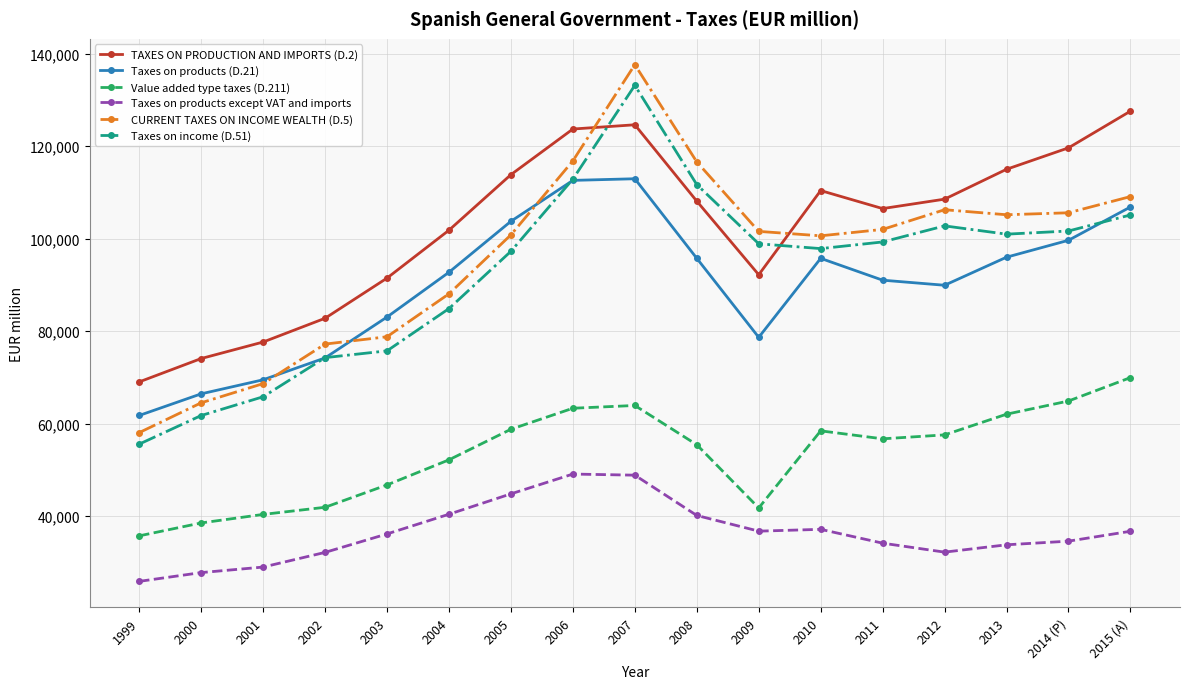

What is the greatest value displayed?

137626